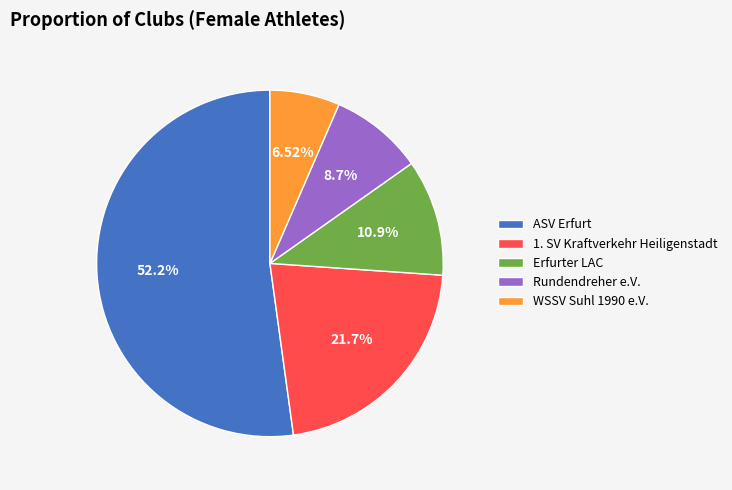

Does ASV Erfurt account for over 50% of the chart?

Yes